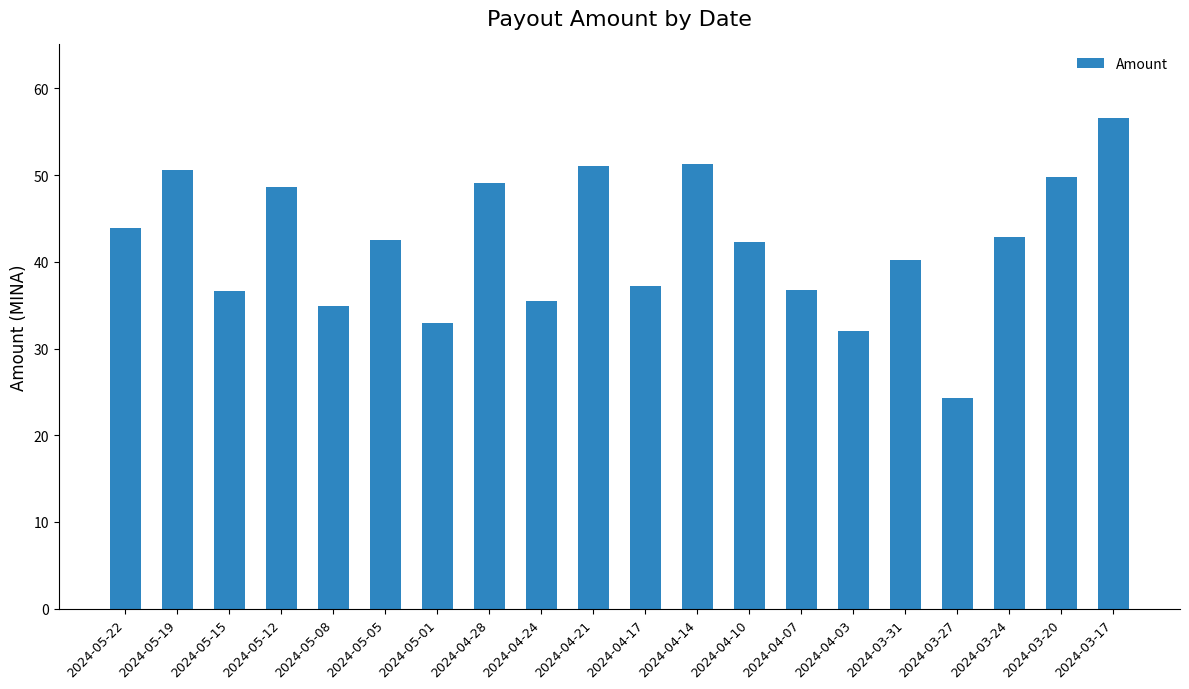

What is the label of the 6th bar from the right?

2024-04-03